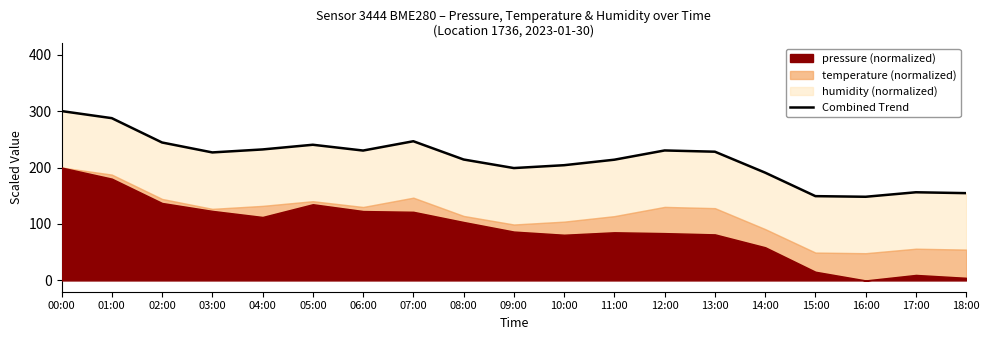

Rank the categories by value from highest to lowest.

00:00, 01:00, 07:00, 02:00, 05:00, 04:00, 12:00, 06:00, 13:00, 03:00, 08:00, 11:00, 10:00, 09:00, 14:00, 17:00, 18:00, 15:00, 16:00